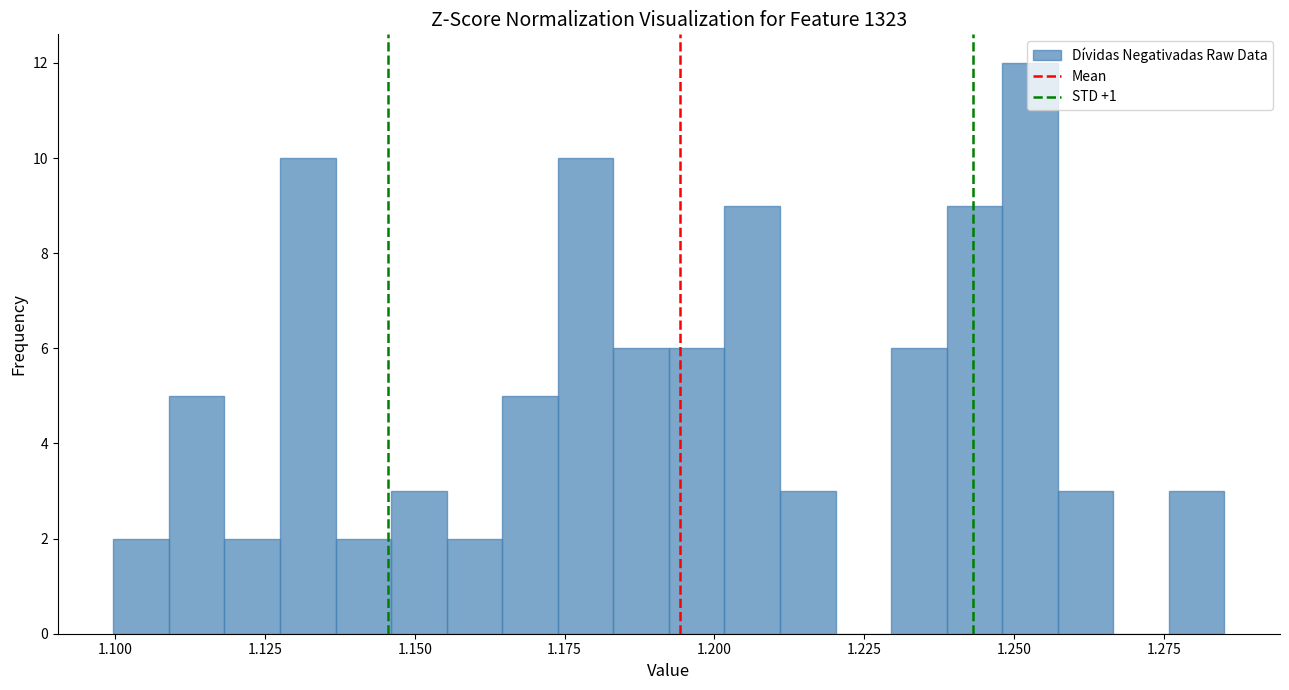

Read against the x-axis, roughly where is the centre of the tallest bar?

1.255